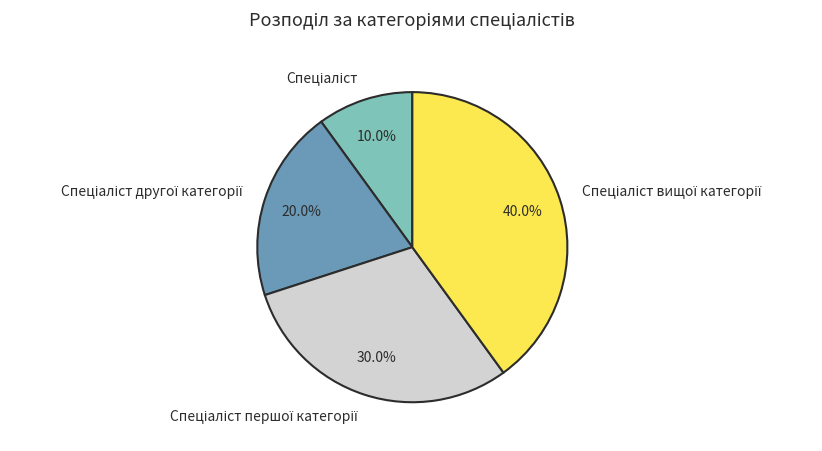

To the nearest percent, what is the average slice percentage?

25%